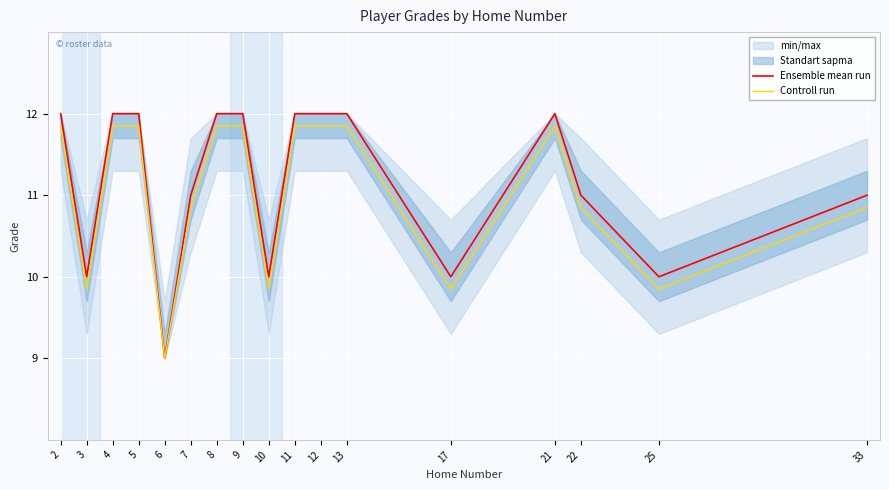

List the series in order of their peak value, lowest first.

Controll run, Ensemble mean run